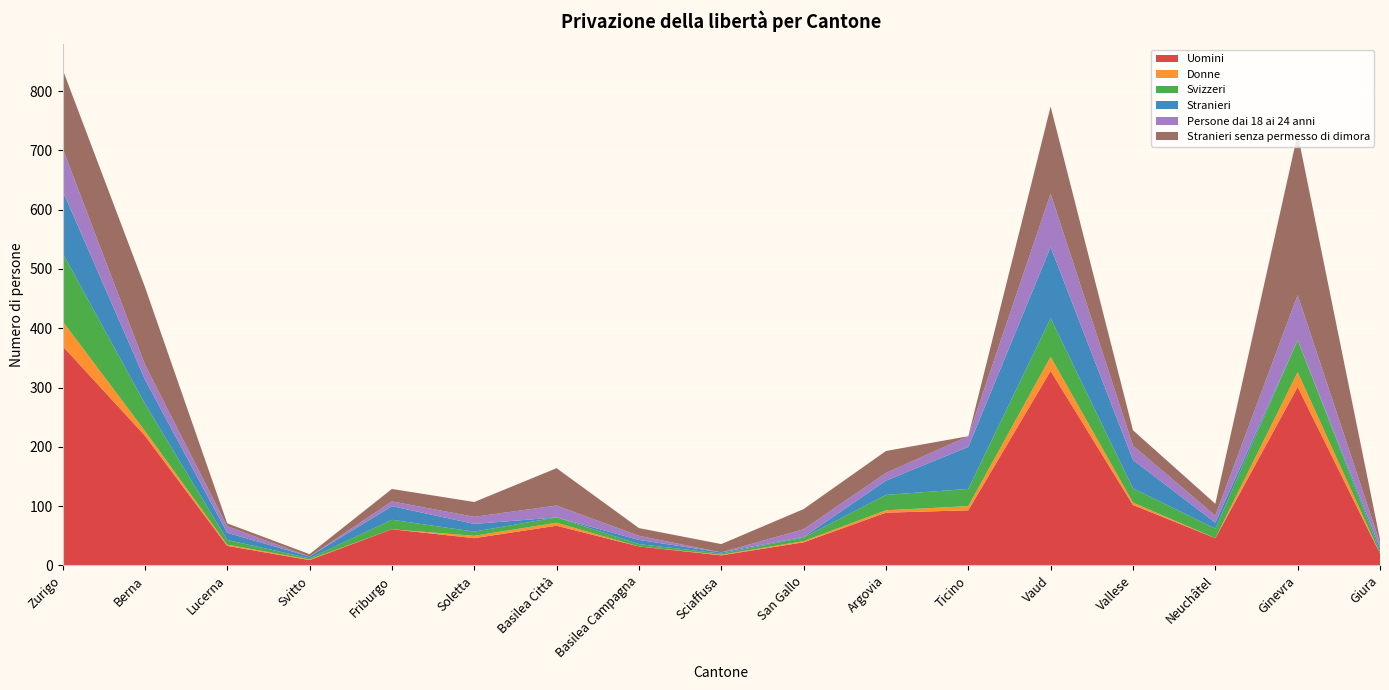

Reading left to right, list all the values displayed in this chart.

Uomini: Zurigo=370	Berna=219	Lucerna=33	Svitto=9	Friburgo=61	Soletta=46	Basilea Città=67	Basilea Campagna=32	Sciaffusa=17	San Gallo=39	Argovia=89	Ticino=93	Vaud=328	Vallese=102	Neuchâtel=46	Ginevra=301	Giura=20
Donne: Zurigo=42	Berna=8	Lucerna=2	Svitto=1	Friburgo=0	Soletta=4	Basilea Città=5	Basilea Campagna=0	Sciaffusa=1	San Gallo=2	Argovia=4	Ticino=7	Vaud=24	Vallese=4	Neuchâtel=0	Ginevra=25	Giura=0
Svizzeri: Zurigo=115	Berna=46	Lucerna=8	Svitto=2	Friburgo=16	Soletta=7	Basilea Città=9	Basilea Campagna=4	Sciaffusa=2	San Gallo=6	Argovia=26	Ticino=29	Vaud=65	Vallese=24	Neuchâtel=16	Ginevra=54	Giura=4
Stranieri: Zurigo=105	Berna=41	Lucerna=12	Svitto=3	Friburgo=23	Soletta=13	Basilea Città=0	Basilea Campagna=7	Sciaffusa=2	San Gallo=1	Argovia=24	Ticino=71	Vaud=120	Vallese=48	Neuchâtel=10	Ginevra=0	Giura=6
Persone dai 18 ai 24 anni: Zurigo=72	Berna=25	Lucerna=11	Svitto=0	Friburgo=8	Soletta=12	Basilea Città=20	Basilea Campagna=7	Sciaffusa=0	San Gallo=13	Argovia=13	Ticino=18	Vaud=90	Vallese=24	Neuchâtel=12	Ginevra=76	Giura=8
Stranieri senza permesso di dimora: Zurigo=133	Berna=131	Lucerna=5	Svitto=4	Friburgo=21	Soletta=25	Basilea Città=63	Basilea Campagna=13	Sciaffusa=14	San Gallo=34	Argovia=37	Ticino=0	Vaud=147	Vallese=26	Neuchâtel=20	Ginevra=272	Giura=6